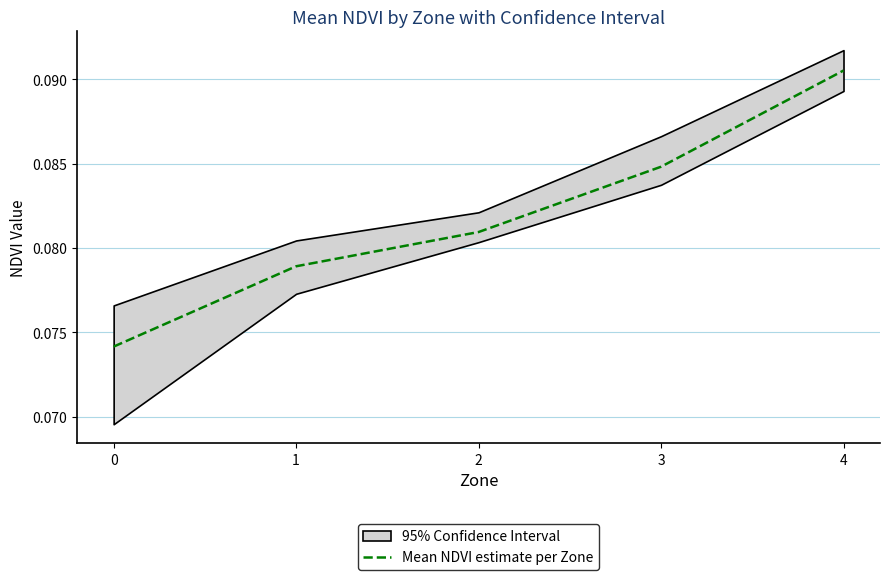

What is the value of the 2nd point from the left?

0.1